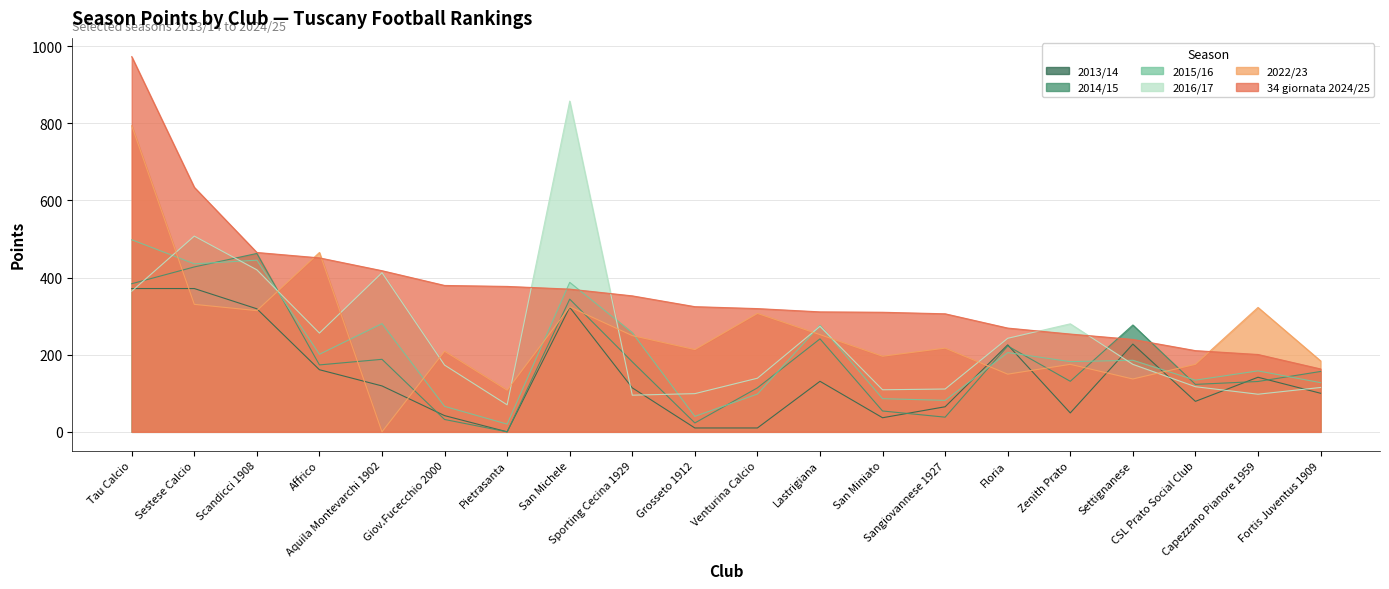

Is it true that 34 giornata 2024/25 equals 60.0 at Settignanese?

False